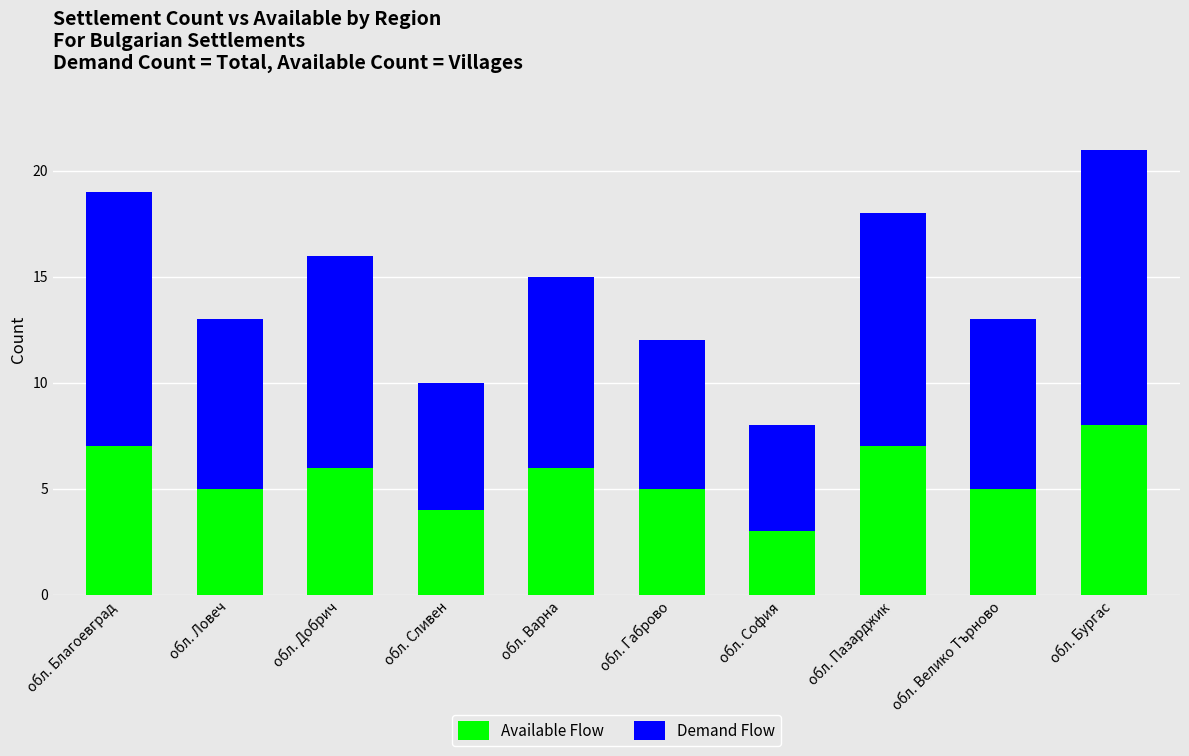

How many series are shown in this chart?

2